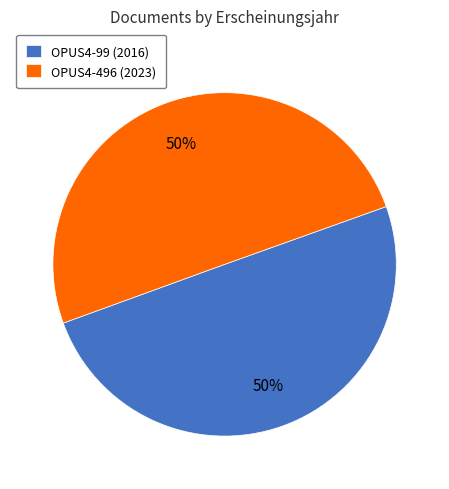

To the nearest percent, what is the average slice percentage?

50%